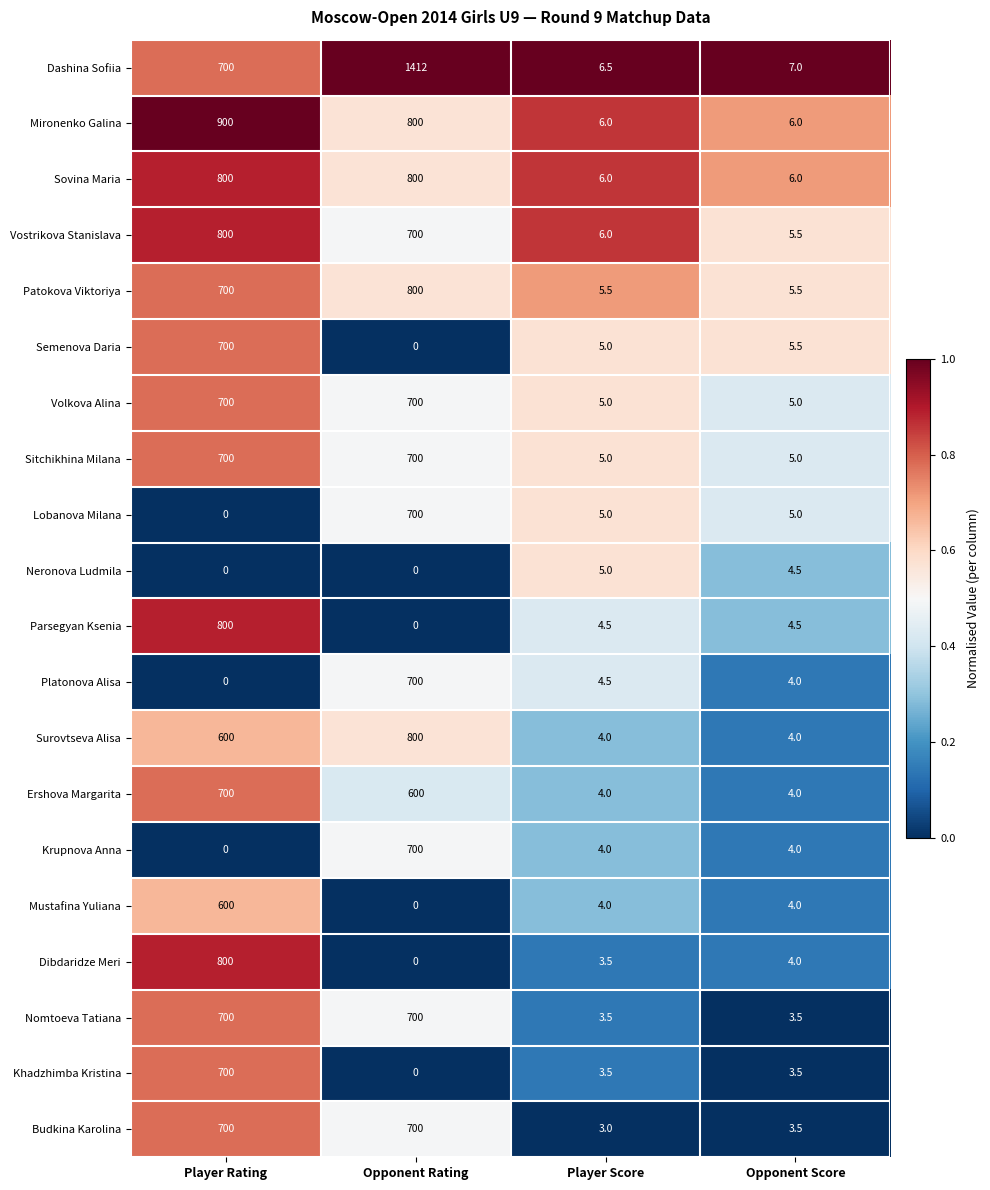

What is the average value of the Vostrikova Stanislava series?

377.9